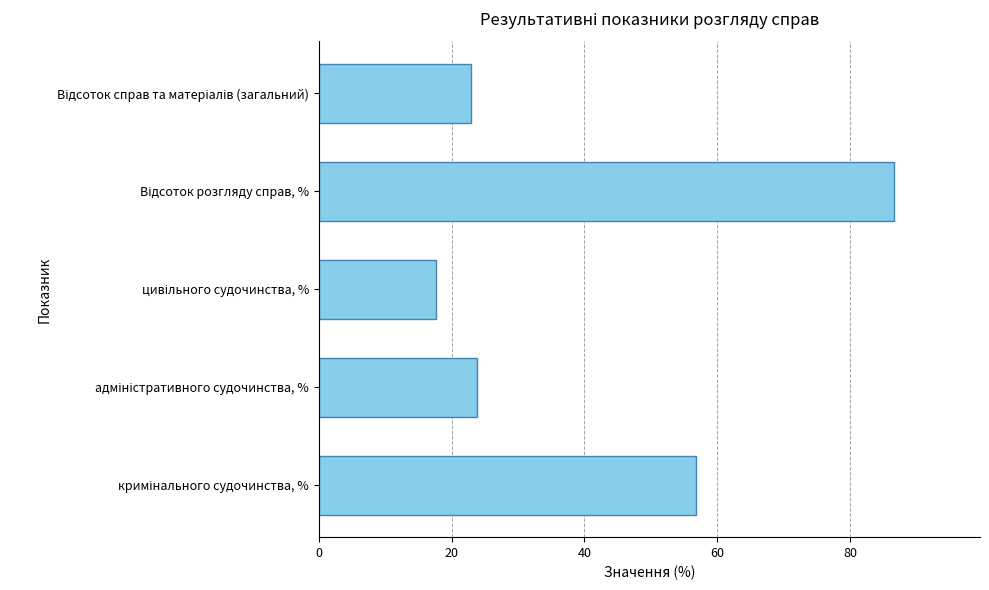

What is the difference between the second highest and second lowest values?

33.9